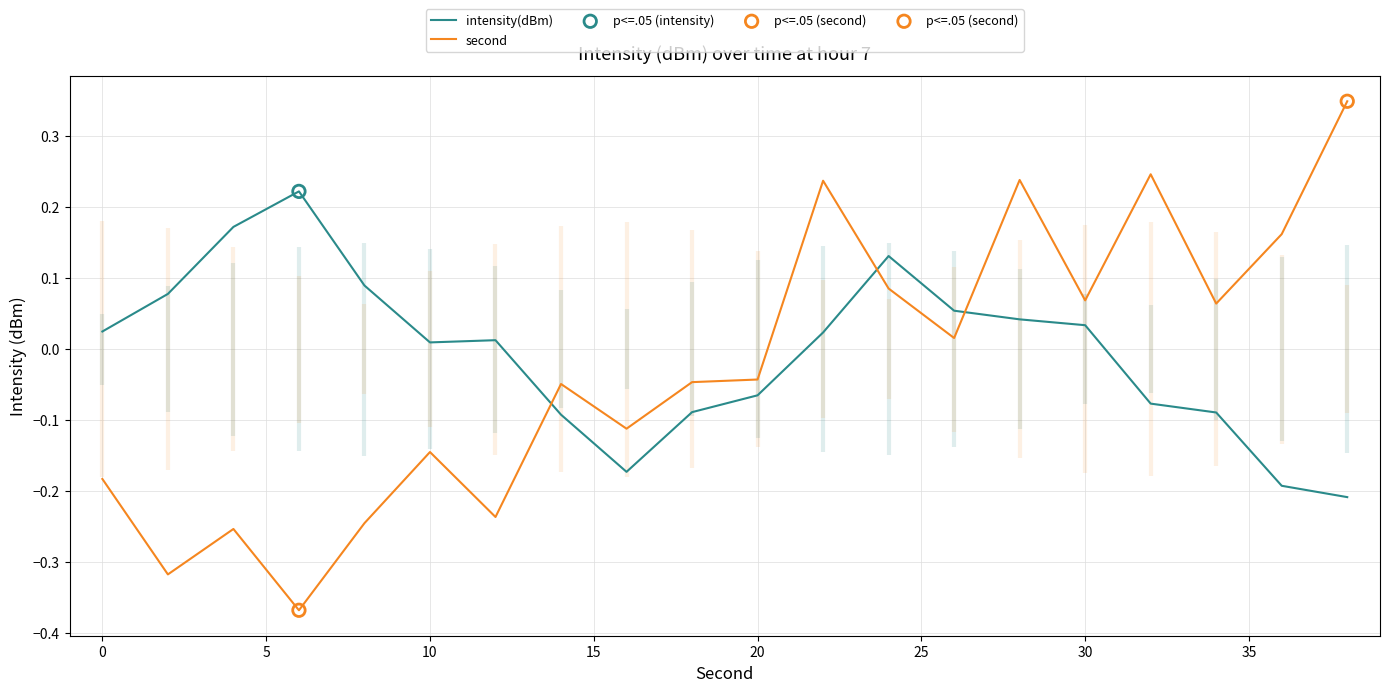

Which series reaches the minimum Y coordinate?

second